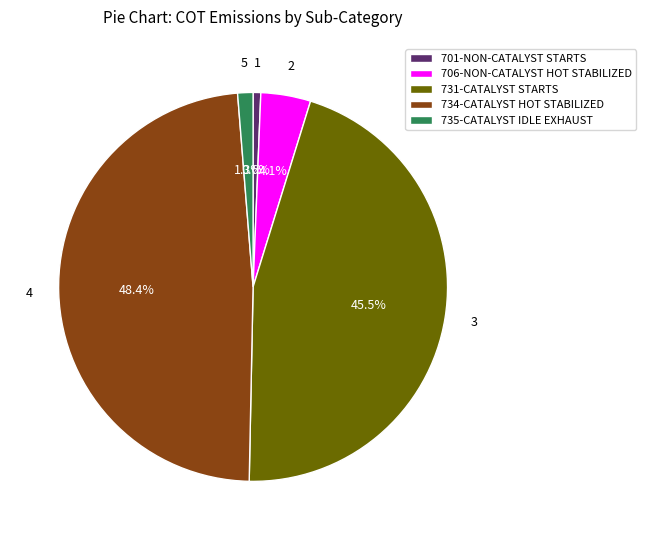

What percentage is the 734-CATALYST HOT STABILIZED slice, to the nearest percent?

48%